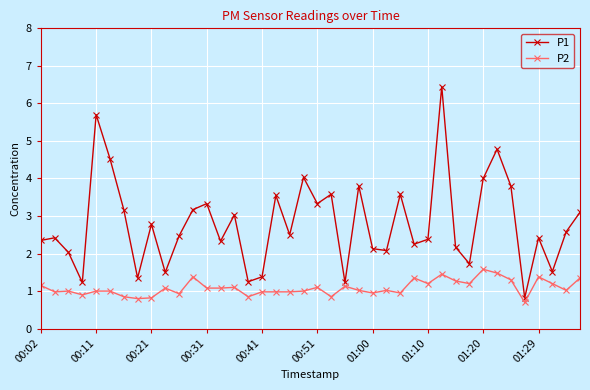

What is the sum of all P2 values?

43.4